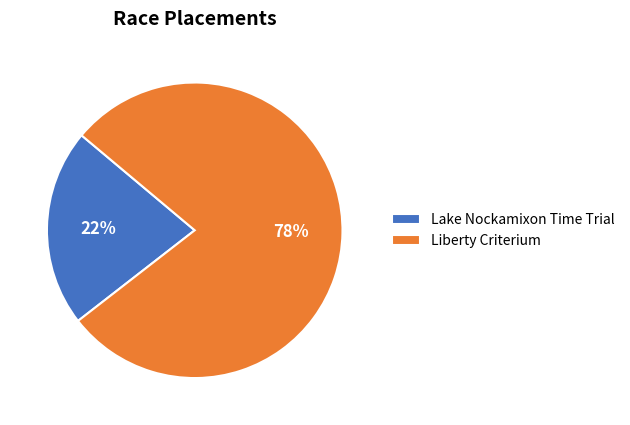

Combined, do Lake Nockamixon Time Trial and Liberty Criterium account for over 50%?

Yes